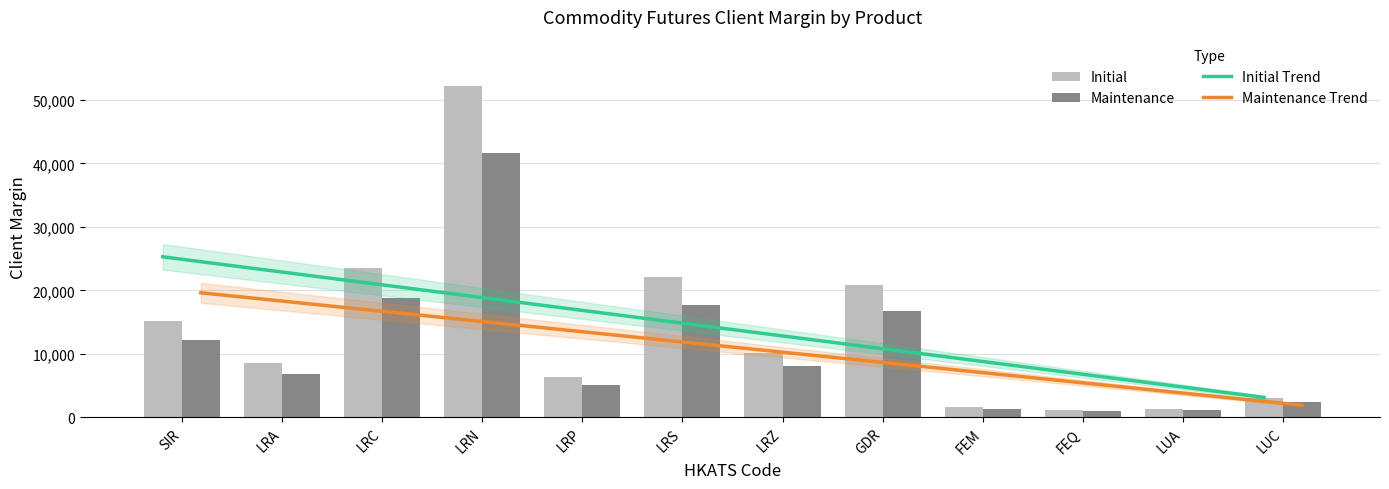

Reading right to left, extract all data points from this chart.

Initial Trend: 3121.4	5136.2	7151.1	9165.9	11180.8	13195.6	15210.5	17225.4	19240.2	21255.1	23269.9	25284.8
Maintenance Trend: 1884.1	3496.0	5107.9	6719.7	8331.6	9943.5	11555.3	13167.2	14779.1	16391.0	18002.8	19614.7
Initial: 2992.0	1343.0	1179.0	1582.0	20841.0	10147.0	22078.0	6304.0	52136.0	23541.0	8538.0	15162.0
Maintenance: 2393.0	1074.0	943.0	1265.0	16672.0	8117.0	17662.0	5043.0	41708.0	18832.0	6830.0	12129.0